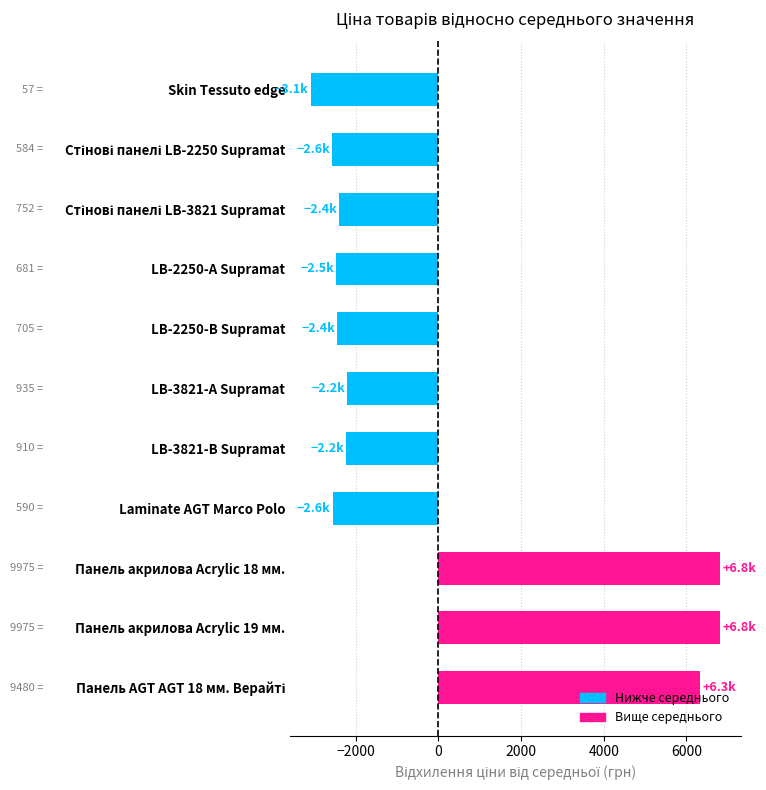

What is the minimum value shown in the chart?

-3092.5